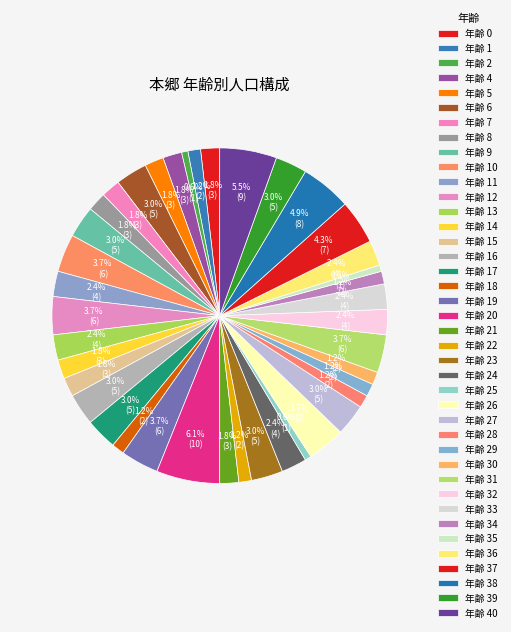

Count the number of slices in the pie.

40